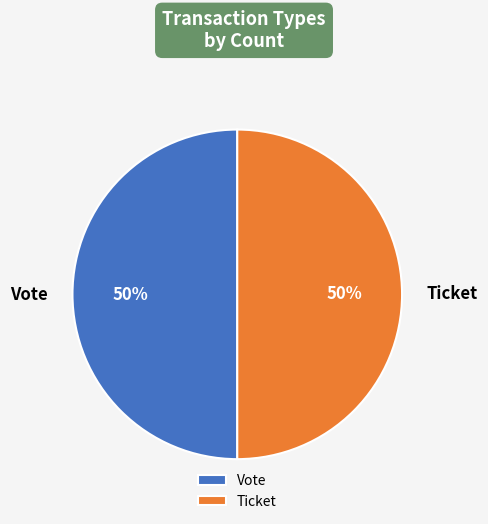

The Vote slice represents 50% of the pie. True or false?

True